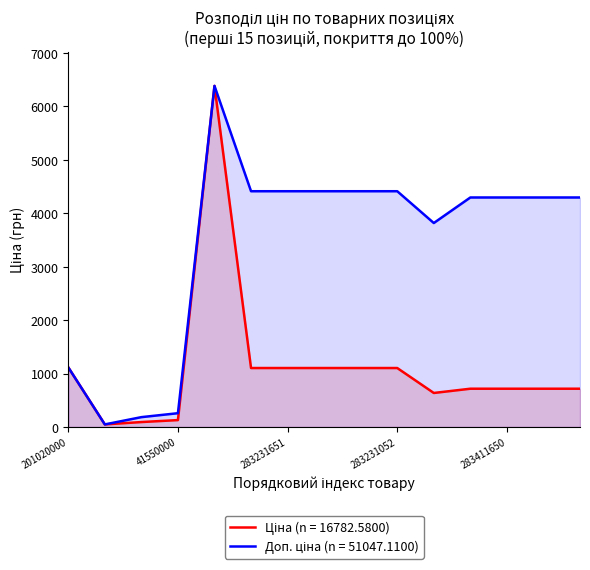

True or false: Доп. ціна and Ціна cross at least once.

False